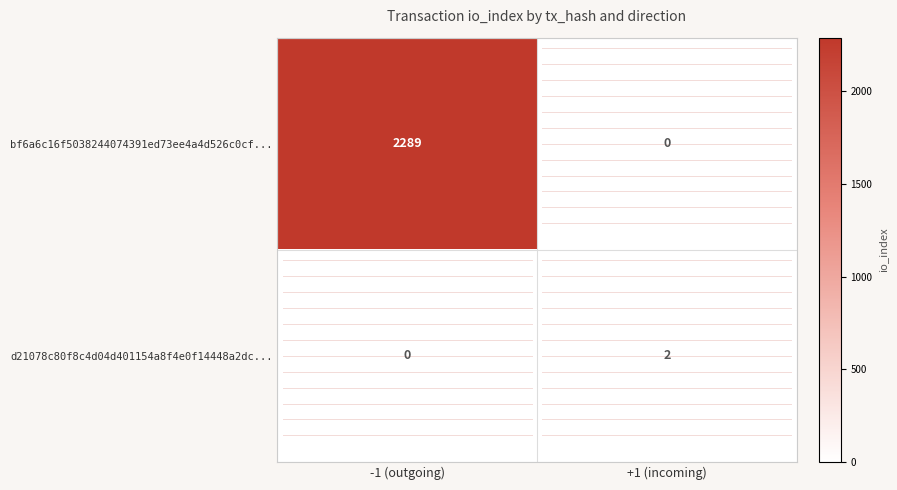

Which series has the largest total across all categories?

bf6a6c16f5038244074391ed73ee4a4d526c0cf...